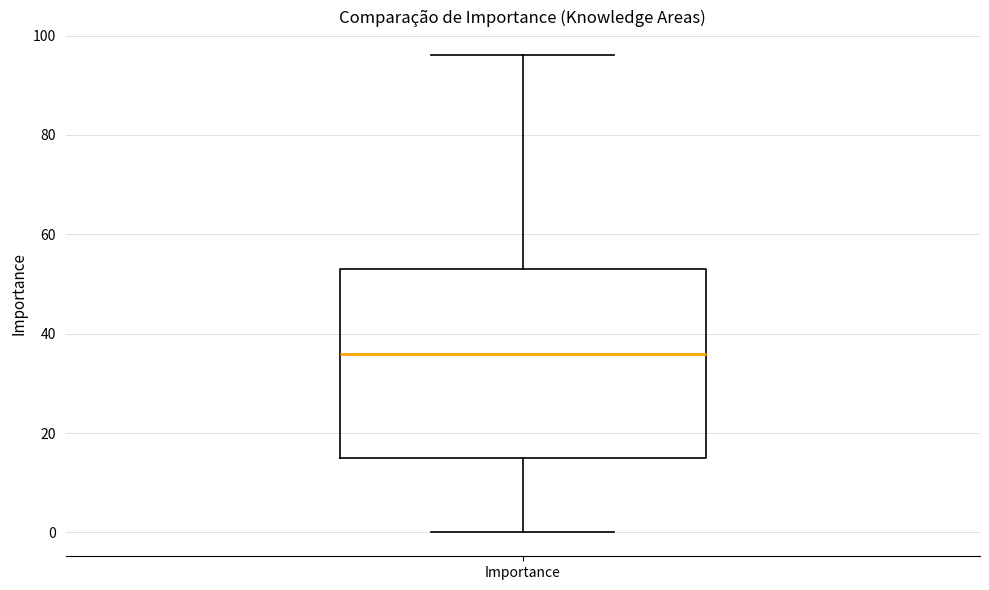

Transcribe this box plot: give where the median line is, the range the box spans, and where the two whiskers end, as read against the y-axis. The values are not printed on the chart, so give them approximately, as read against the axis.

median 36, box 16 to 54, whiskers 0 to 96